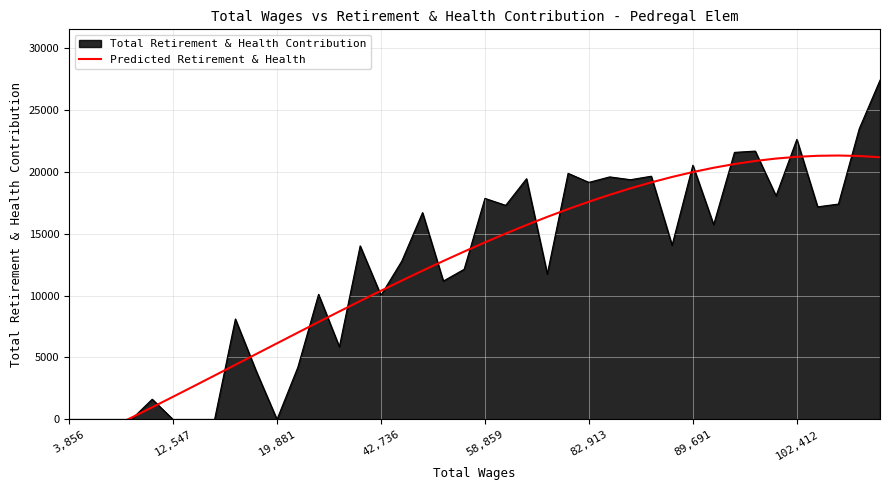

What is the average value?

12347.9